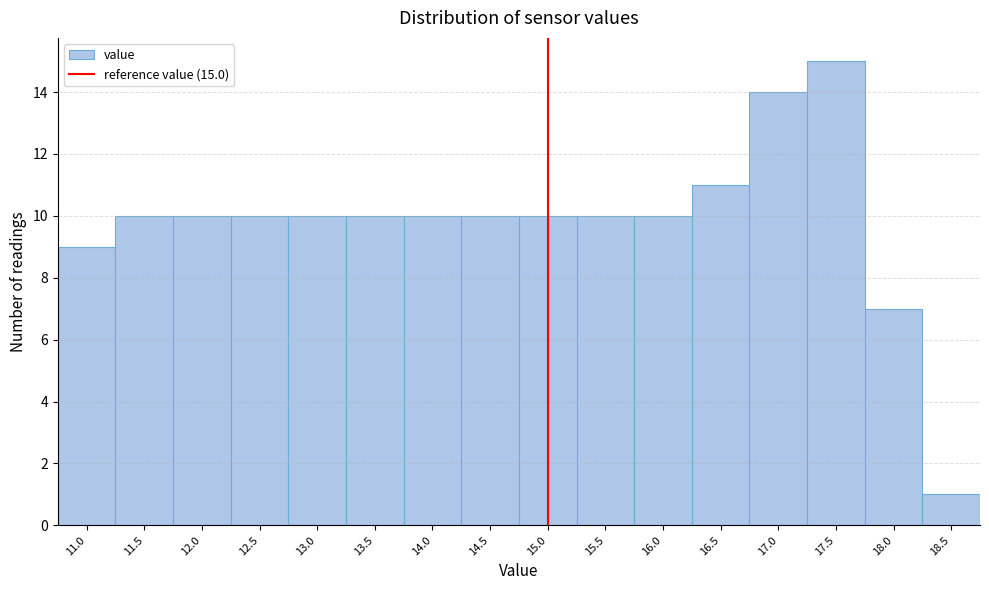

Over which range of the x-axis is the bar tallest?

17.25 to 17.75